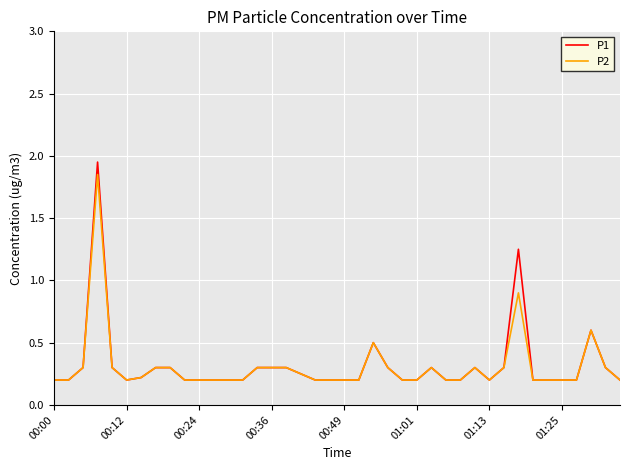

Which series has the widest spread of values?

P1